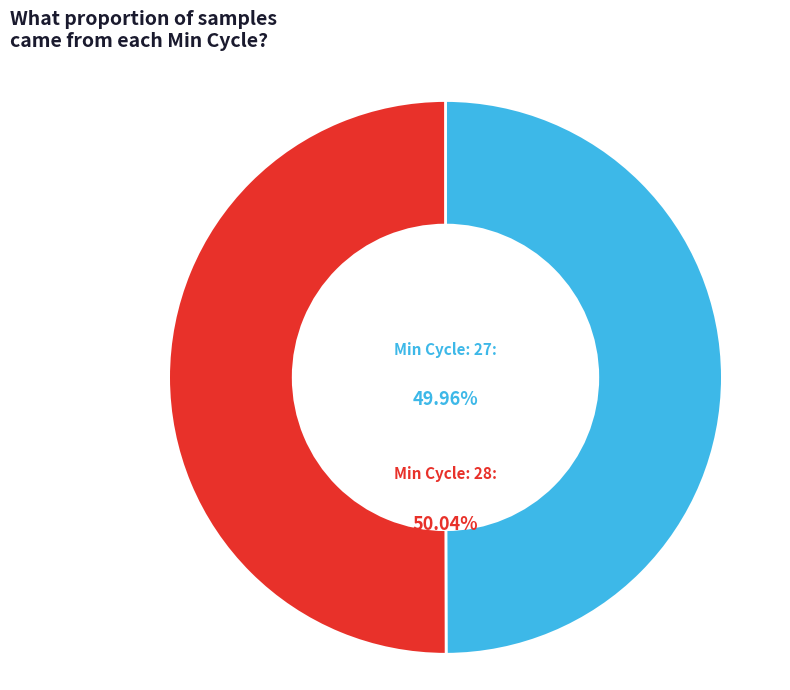

Does 27 represent more than half of the total?

No